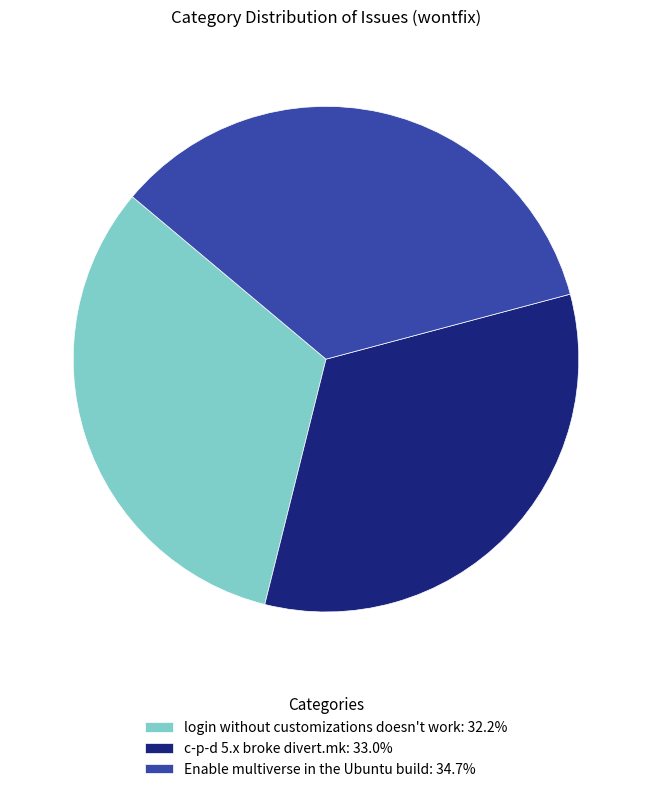

Does c-p-d 5.x broke divert.mk account for over 50% of the chart?

No